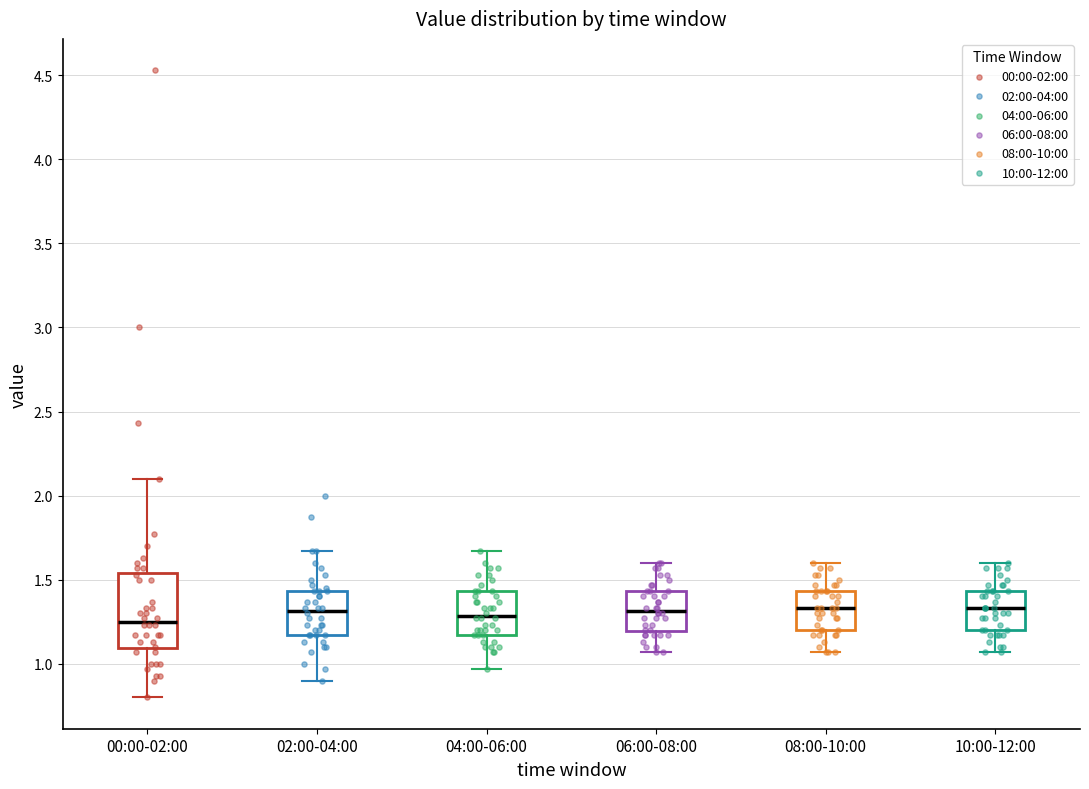

Reading left to right, read every box against the y-axis: the position of its median line, the range the box covers, and the ends of its whiskers. The values are not printed on the chart, so give them approximately, as read against the axis.

00:00-02:00: median 1.25, box 1.10 to 1.55, whiskers 0.80 to 2.10
02:00-04:00: median 1.30, box 1.15 to 1.45, whiskers 0.90 to 1.65
04:00-06:00: median 1.30, box 1.15 to 1.45, whiskers 0.95 to 1.65
06:00-08:00: median 1.30, box 1.20 to 1.45, whiskers 1.05 to 1.60
08:00-10:00: median 1.35, box 1.20 to 1.45, whiskers 1.05 to 1.60
10:00-12:00: median 1.35, box 1.20 to 1.45, whiskers 1.05 to 1.60